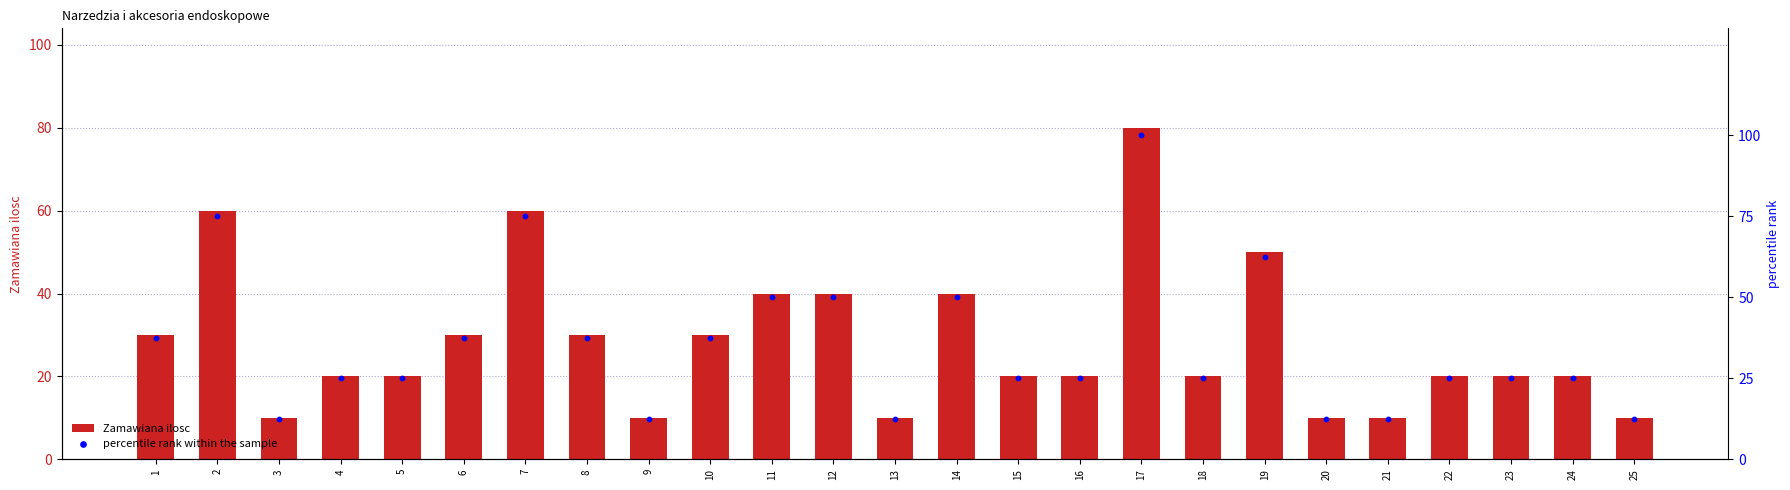

At which category is the sum across all series the highest?

17